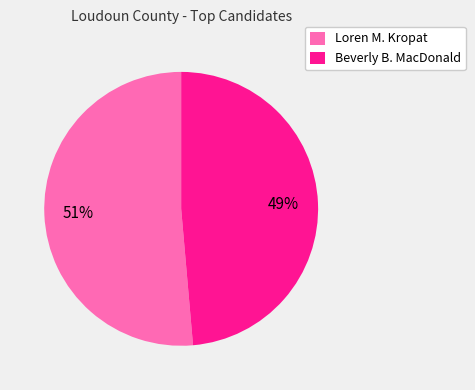

Rank the categories by value from highest to lowest.

Loren M. Kropat, Beverly B. MacDonald